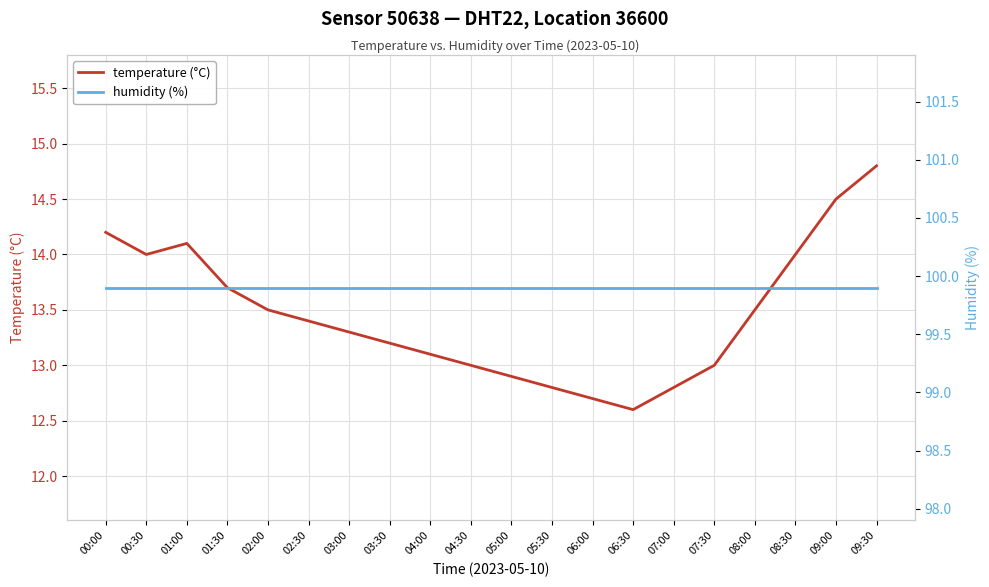

At 04:30, list the series in order from largest to smallest.

humidity (%), temperature (°C)